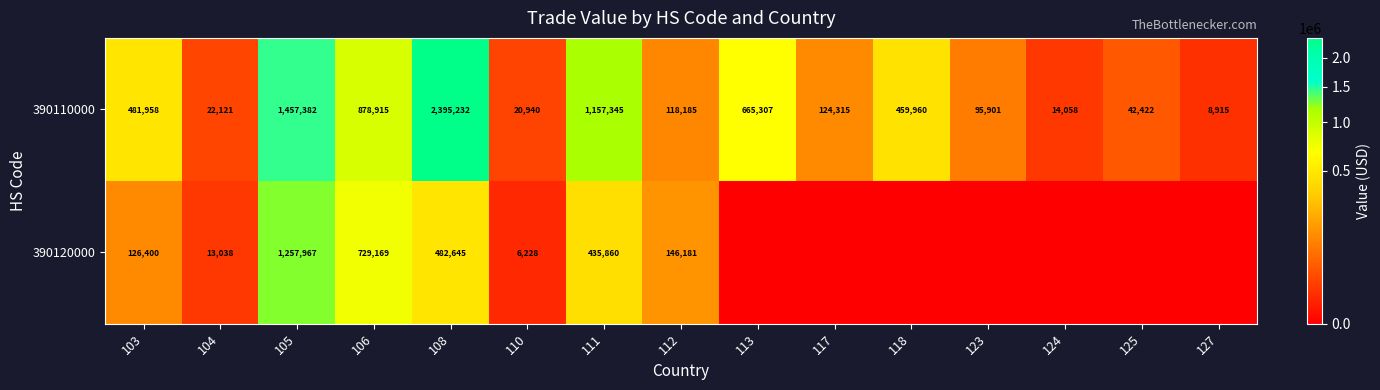

At how many categories does at least one series exceed 225668?

7